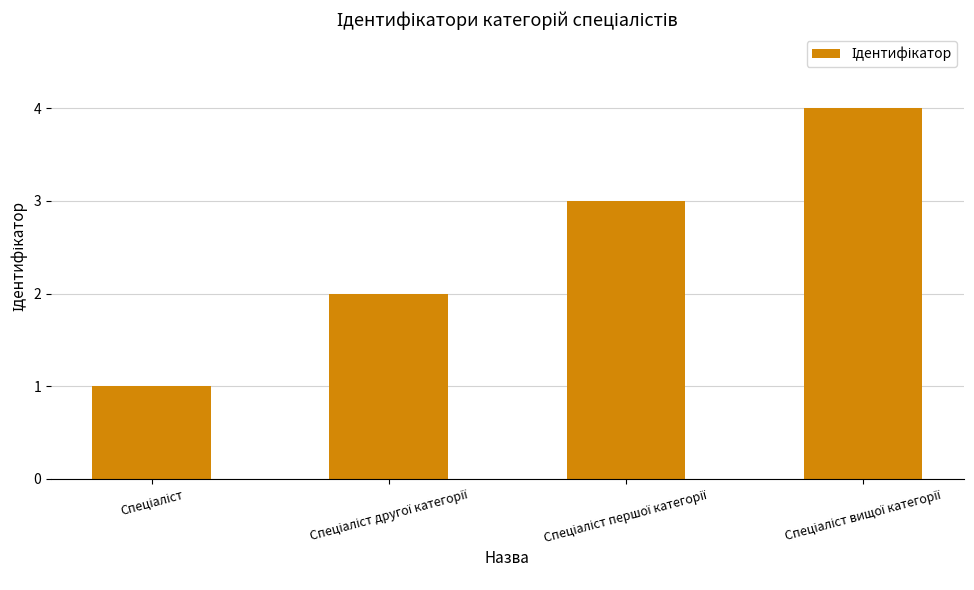

What is the greatest value displayed?

4